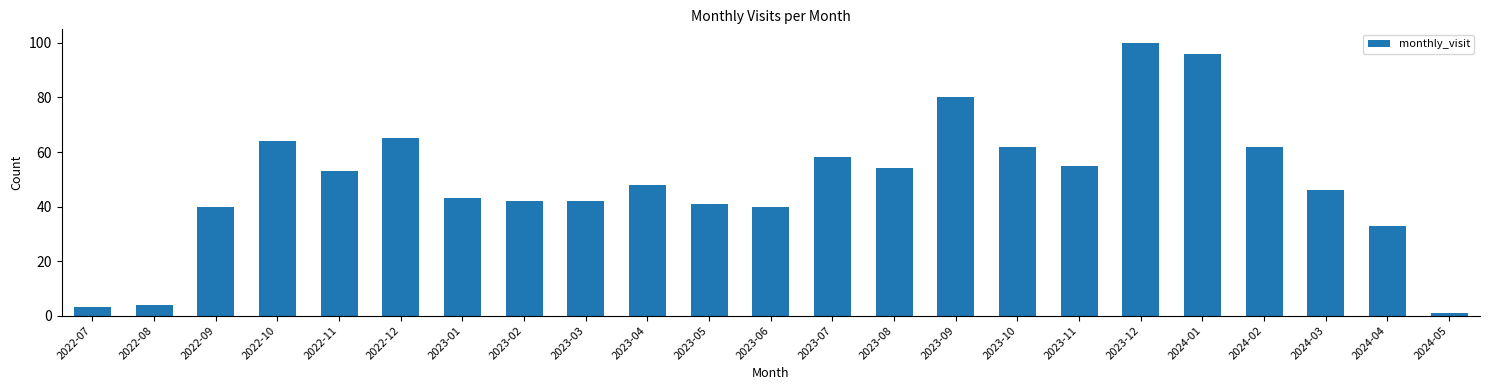

Reading right to left, extract all data points from this chart.

1	33	46	62	96	100	55	62	80	54	58	40	41	48	42	42	43	65	53	64	40	4	3